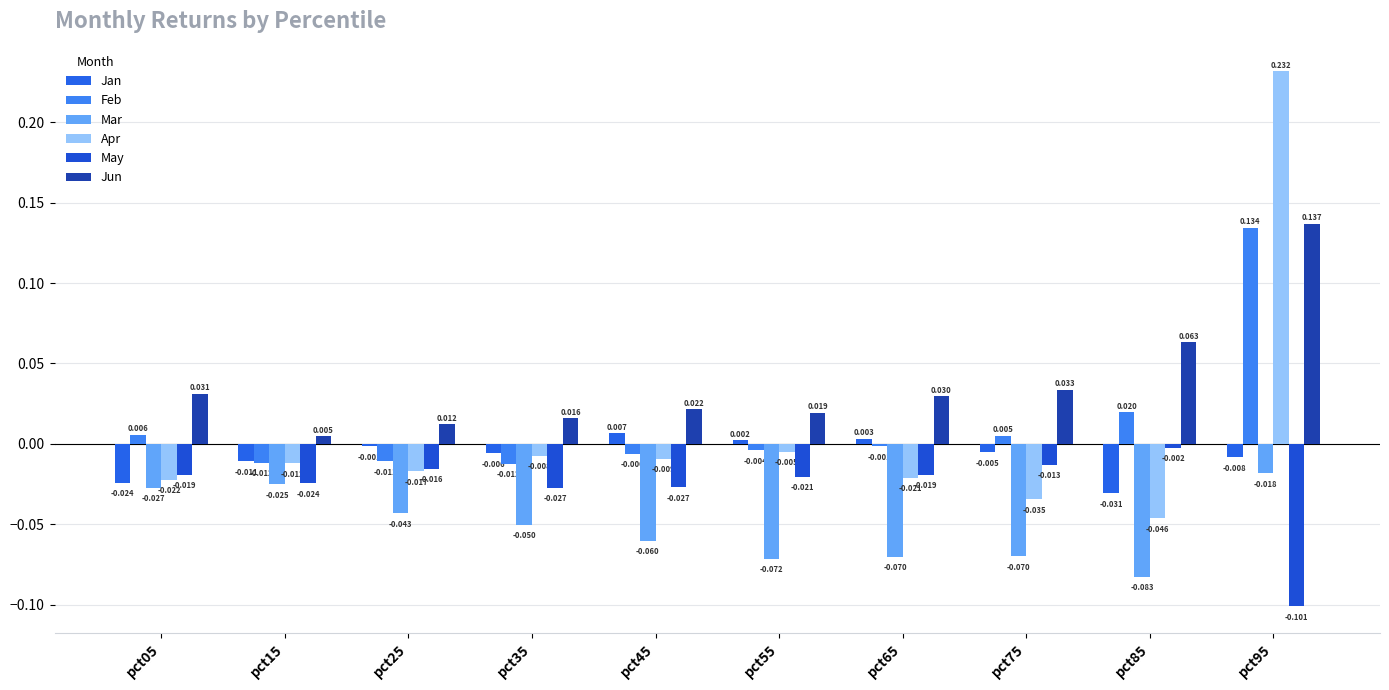

At pct55, list the series in order from largest to smallest.

Jun, Jan, Feb, Apr, May, Mar